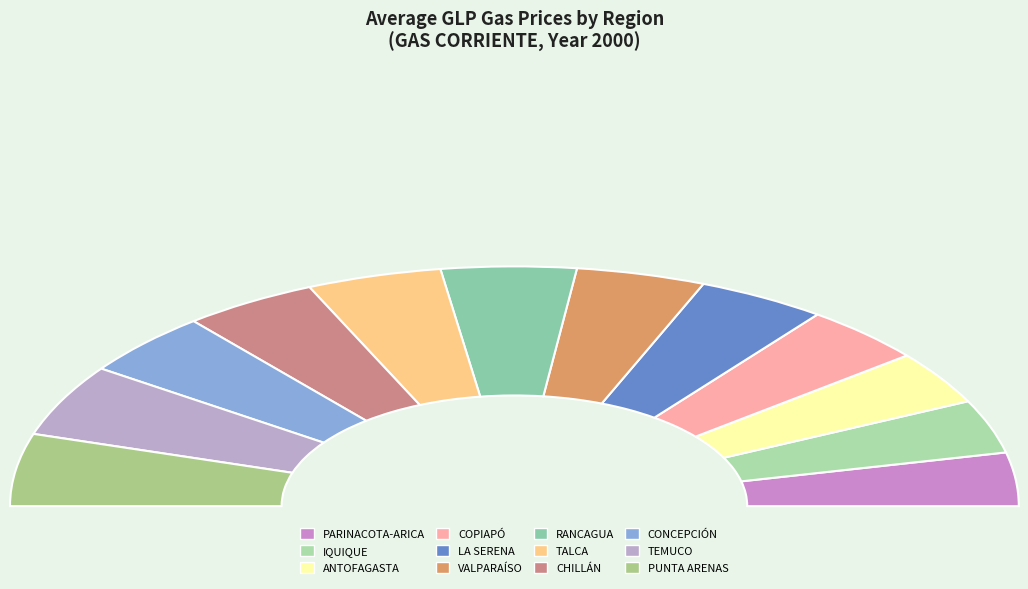

Is there any slice that represents more than half of the pie?

No